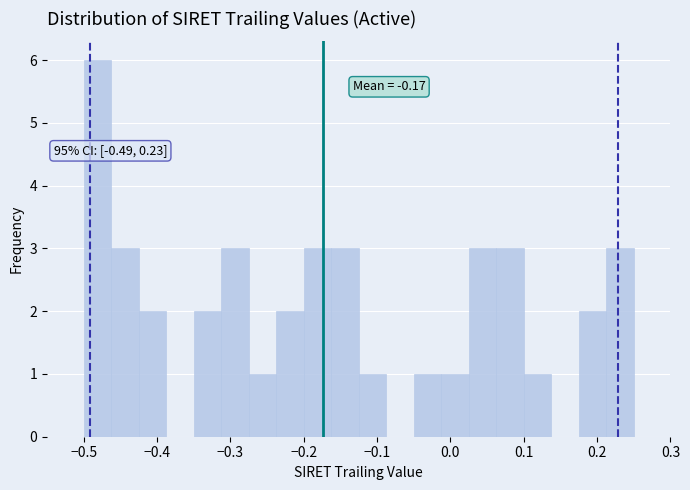

Around what value on the x-axis is the tallest bar? Give the approximate position of its centre, as read against the axis.

-0.48